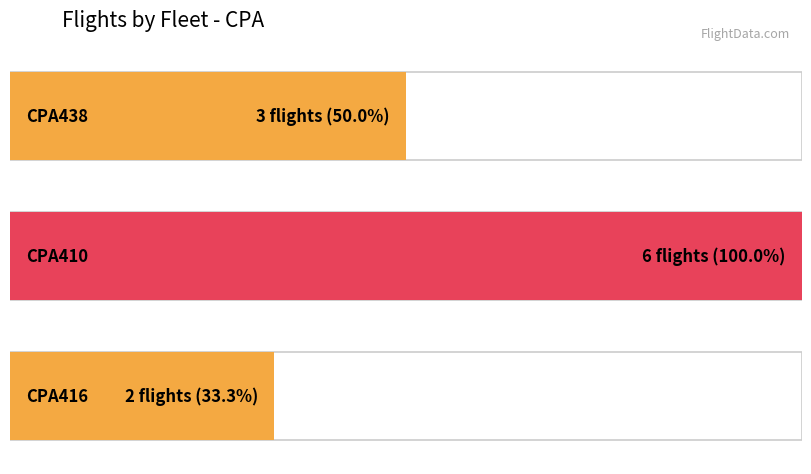

Rank the categories by value from lowest to highest.

CPA416, CPA438, CPA410